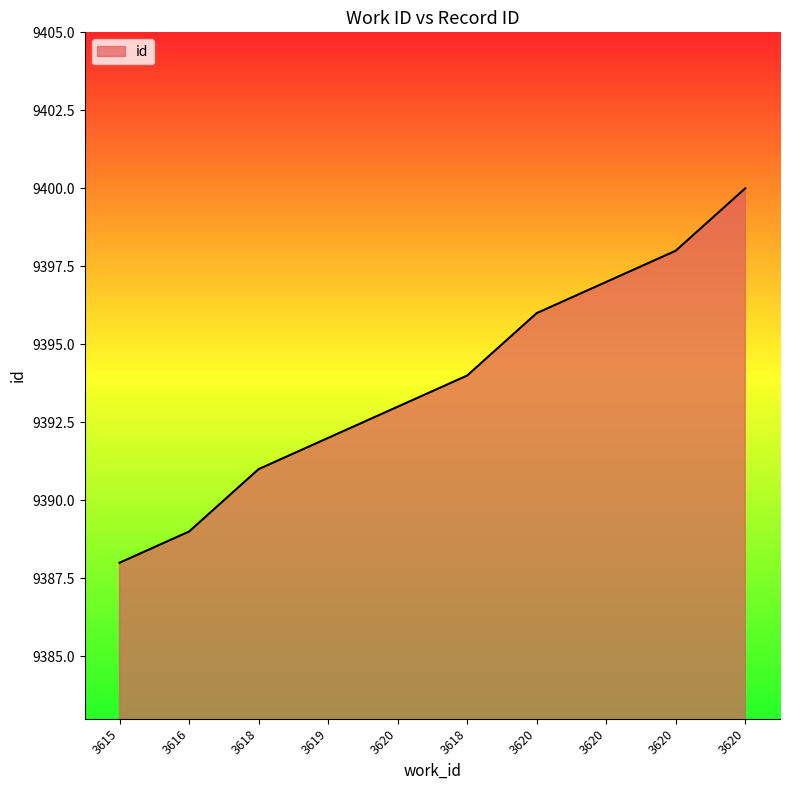

What is the minimum value shown in the chart?

9388